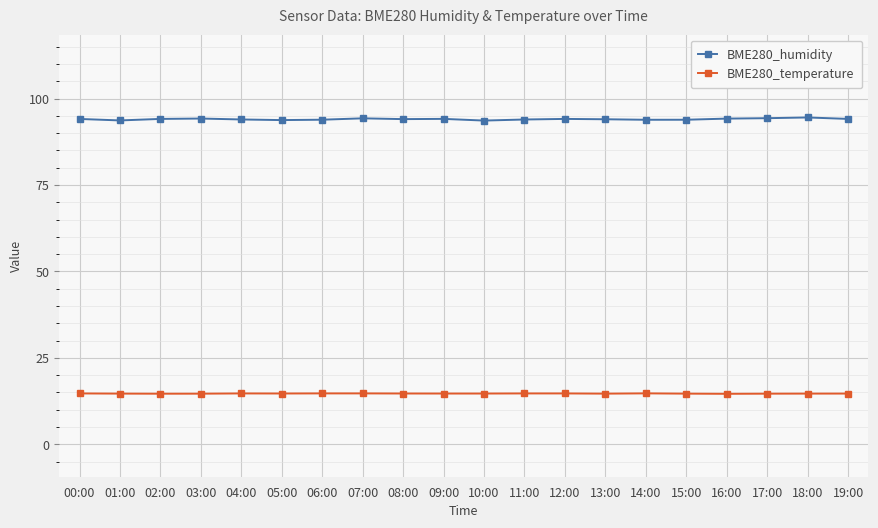

What is the value of the BME280_humidity point at the 12th from the left?

93.9